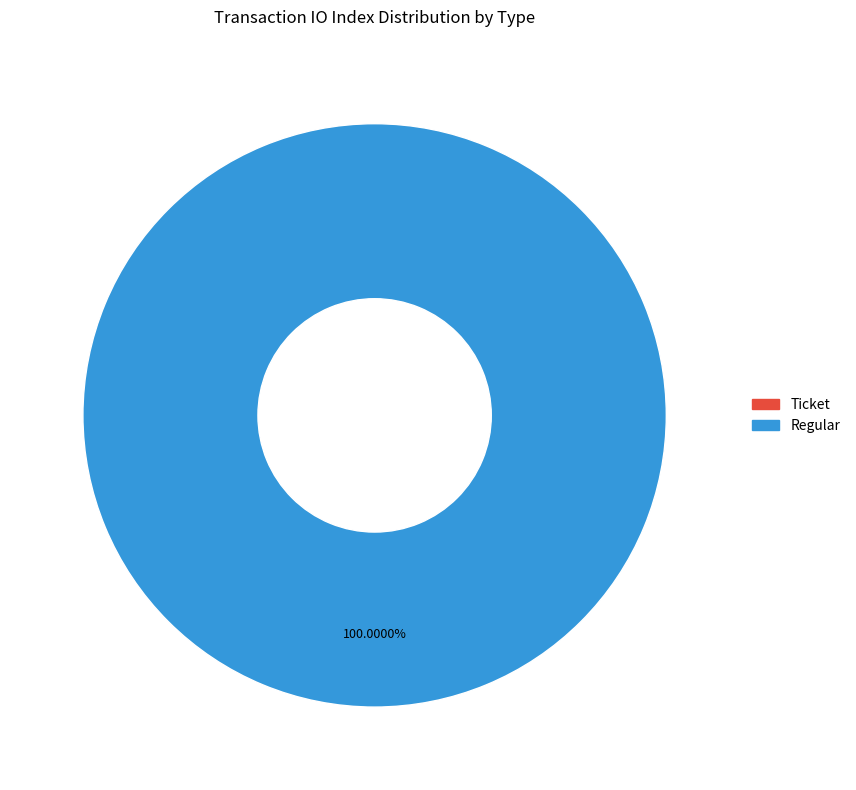

What percentage is the Regular slice, to the nearest percent?

100%